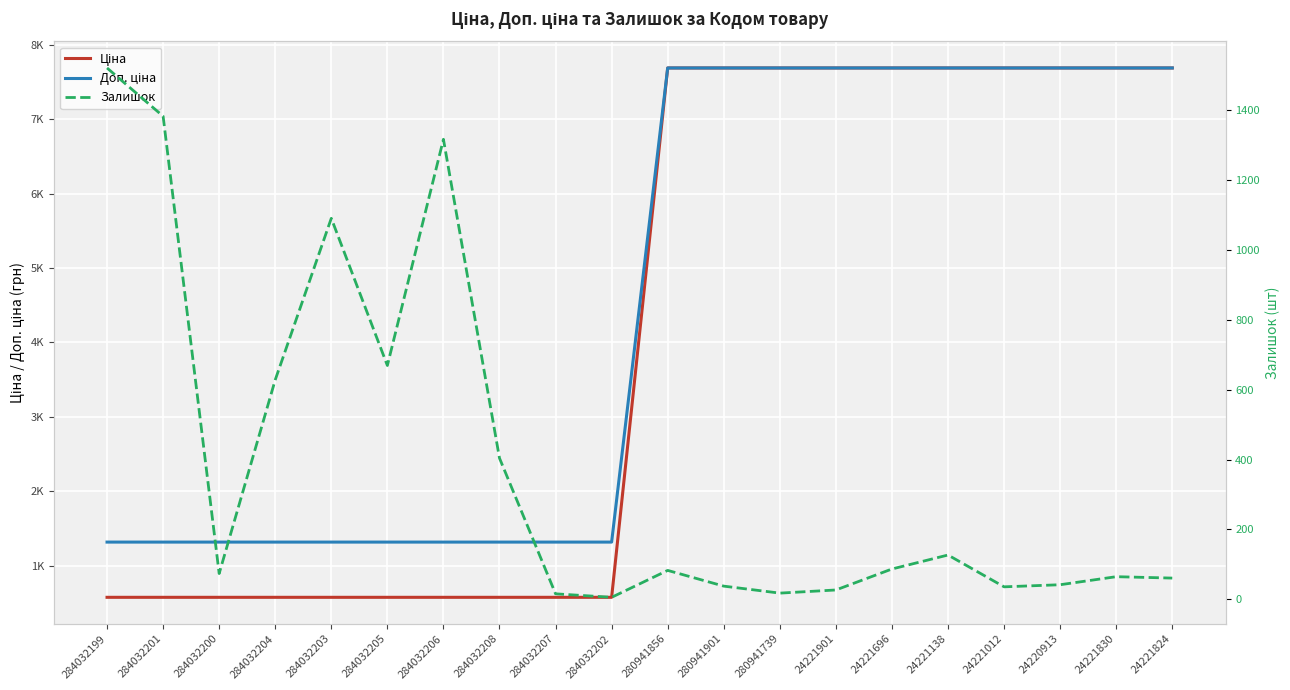

What is the difference between the Залишок values at 24221138 and 284032208?

277.0